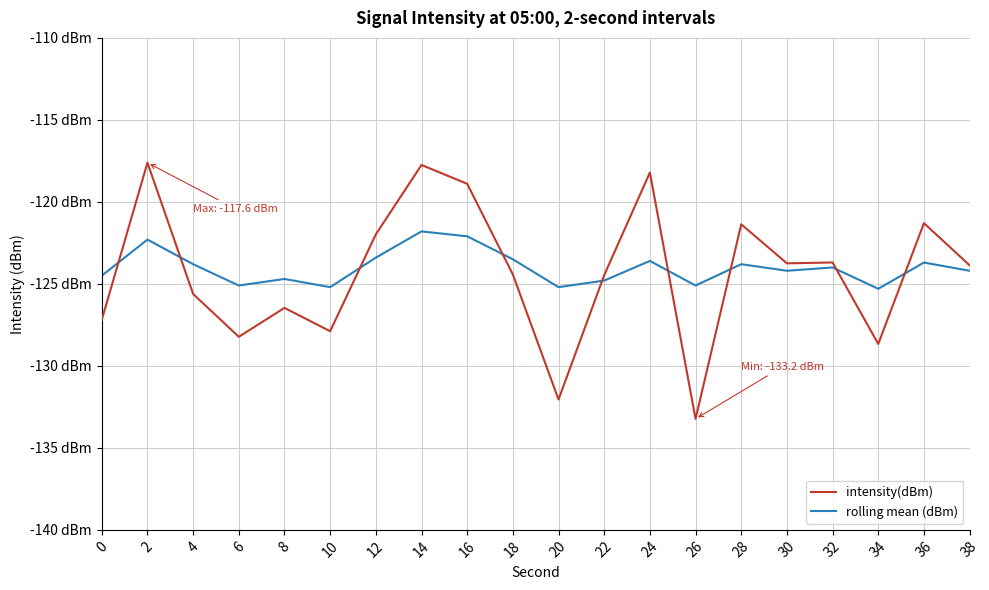

Rank the series by their maximum value, from lowest to highest.

rolling mean (dBm), intensity(dBm)